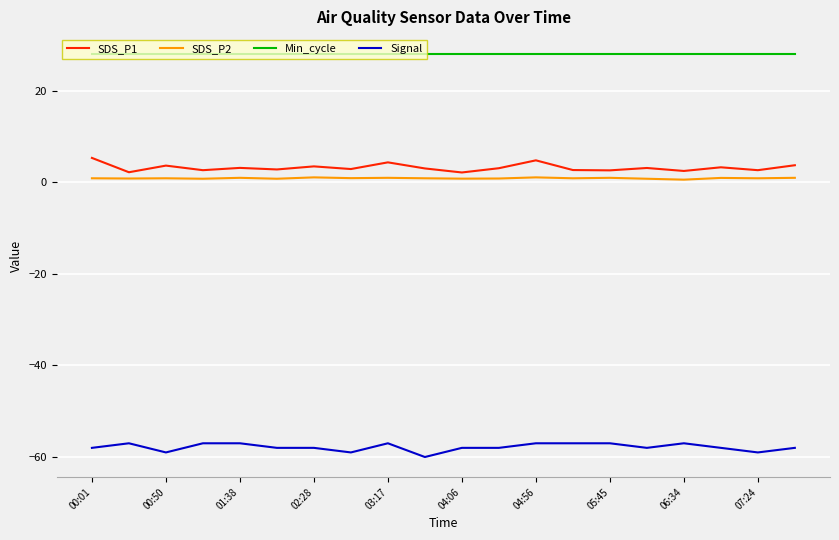

Rank the series by their maximum value, from lowest to highest.

Signal, SDS_P2, SDS_P1, Min_cycle